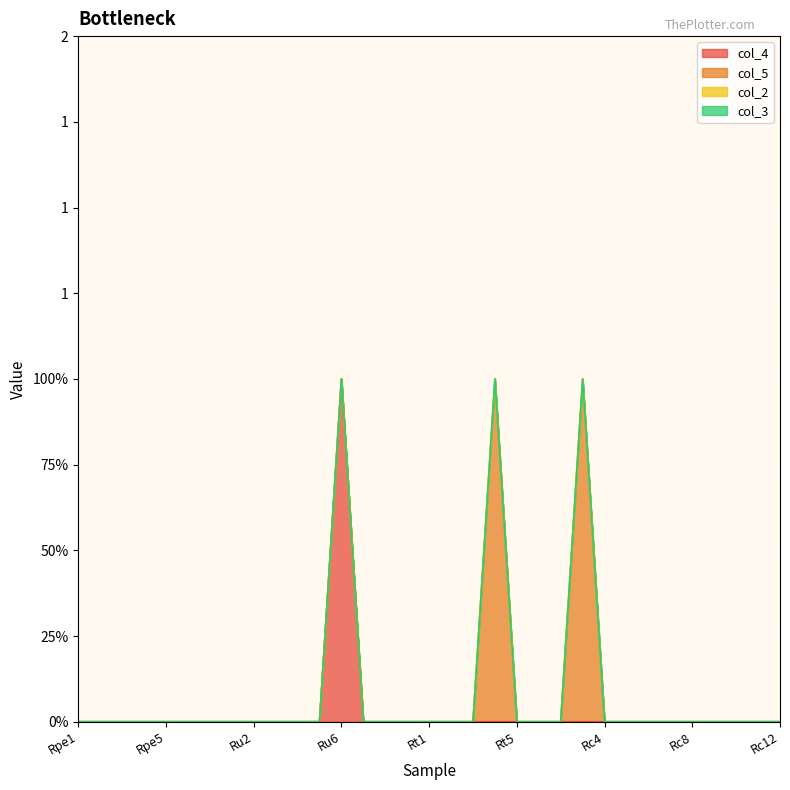

True or false: col_2 and col_4 intersect in this chart.

False